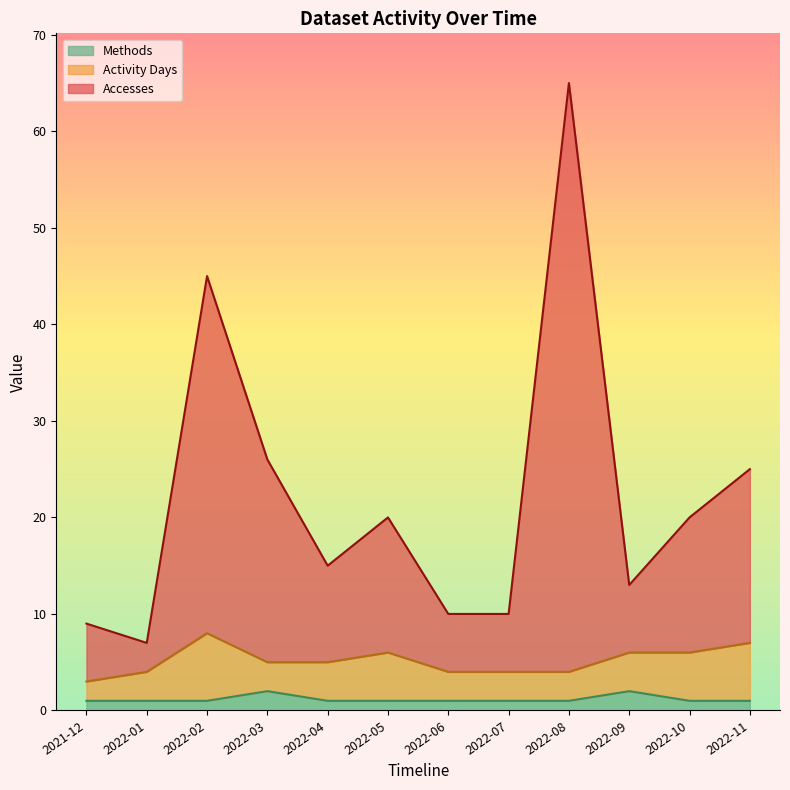

True or false: Methods and Accesses intersect in this chart.

False